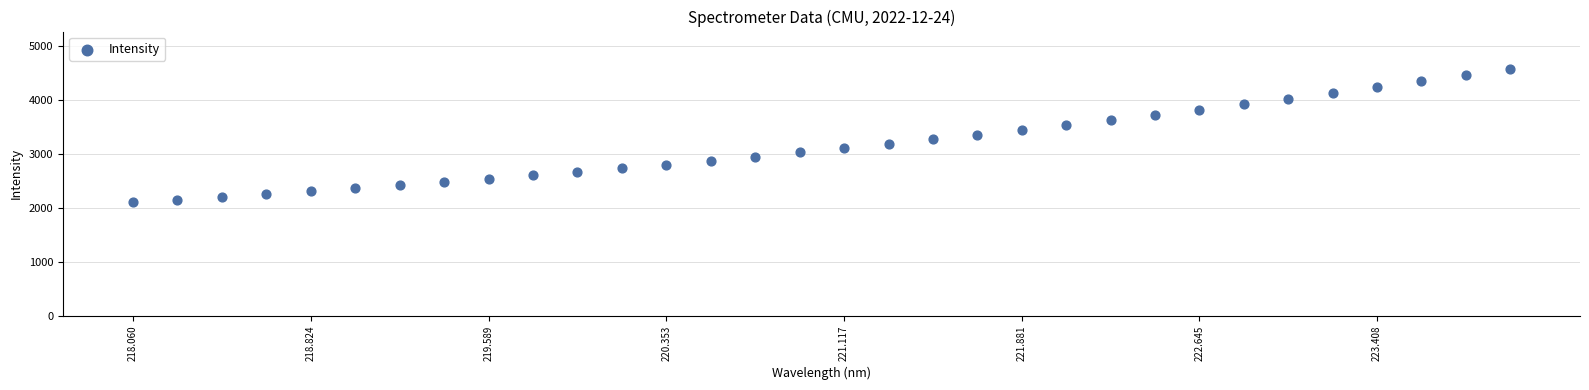

What is the range of X values (max minus min)?

5.9